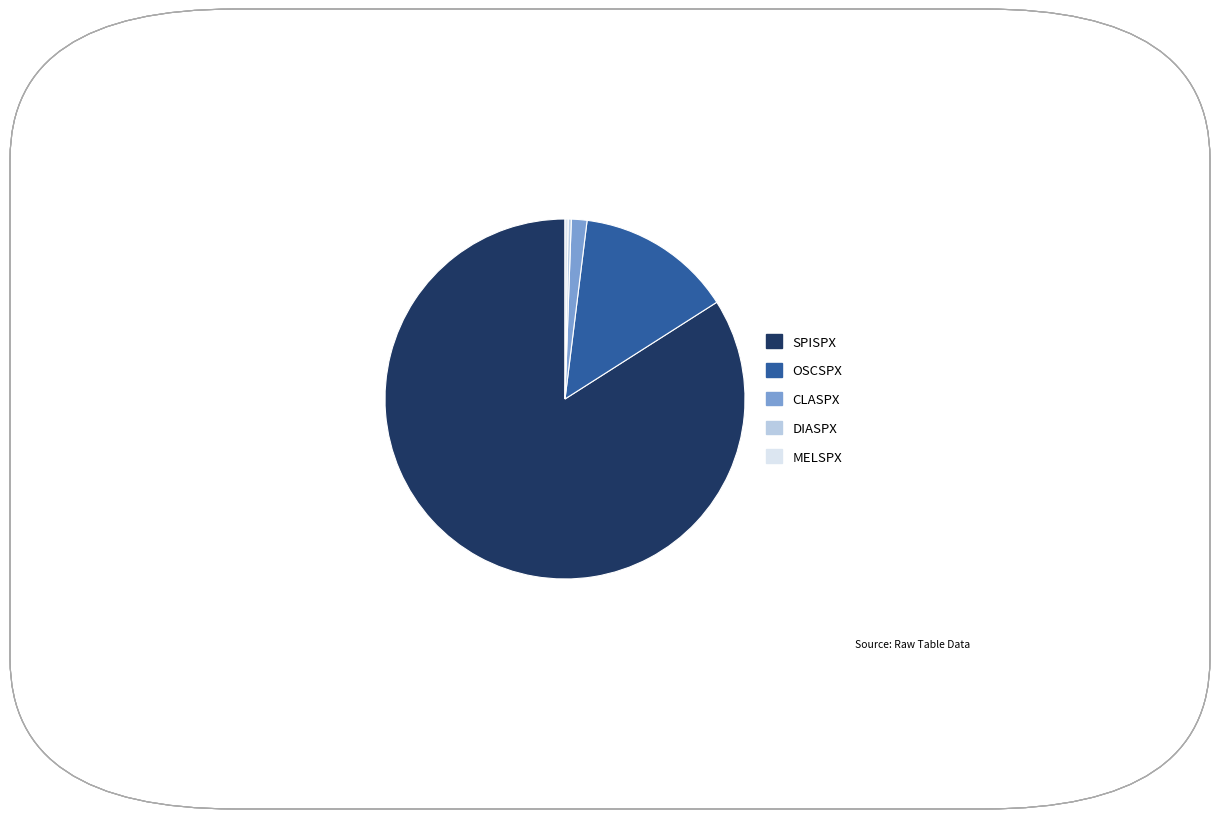

What is the largest slice in the pie chart?

SPISPX